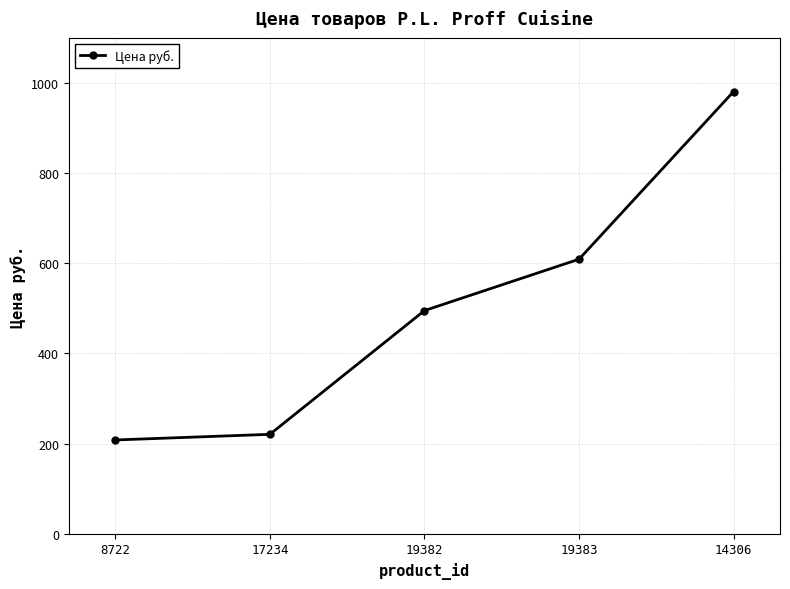

Does the chart have visible grid lines?

Yes